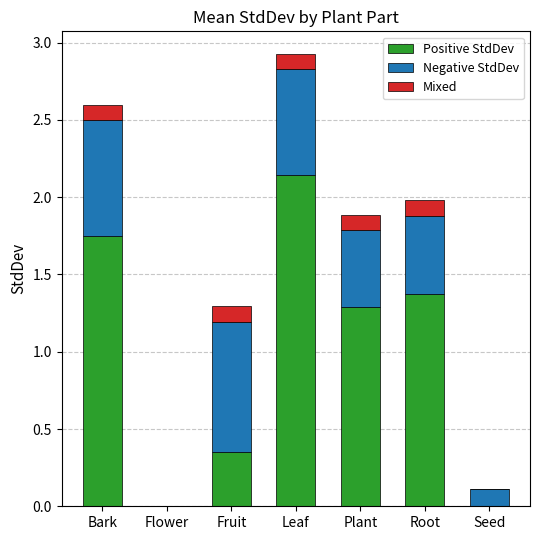

The Positive StdDev series shows 1.7 at Plant. True or false?

False